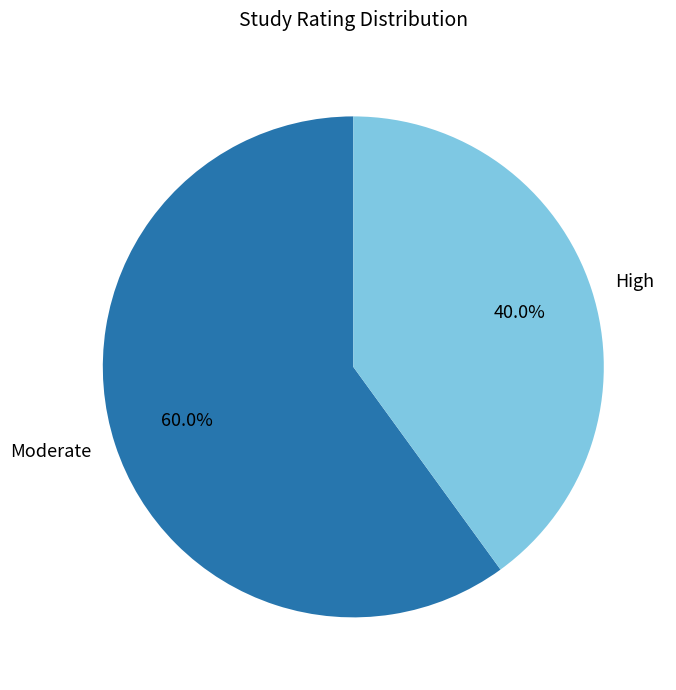

What percentage is NOT represented by Moderate?

40.0%